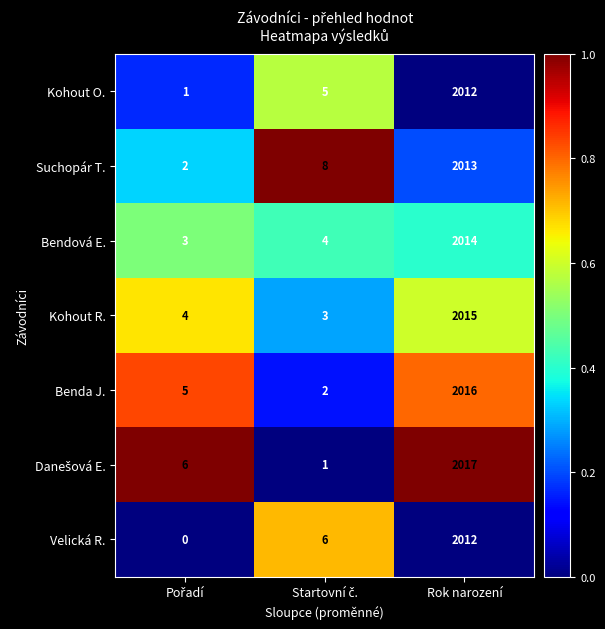

At which label does Suchopár T. reach its peak?

Rok narození